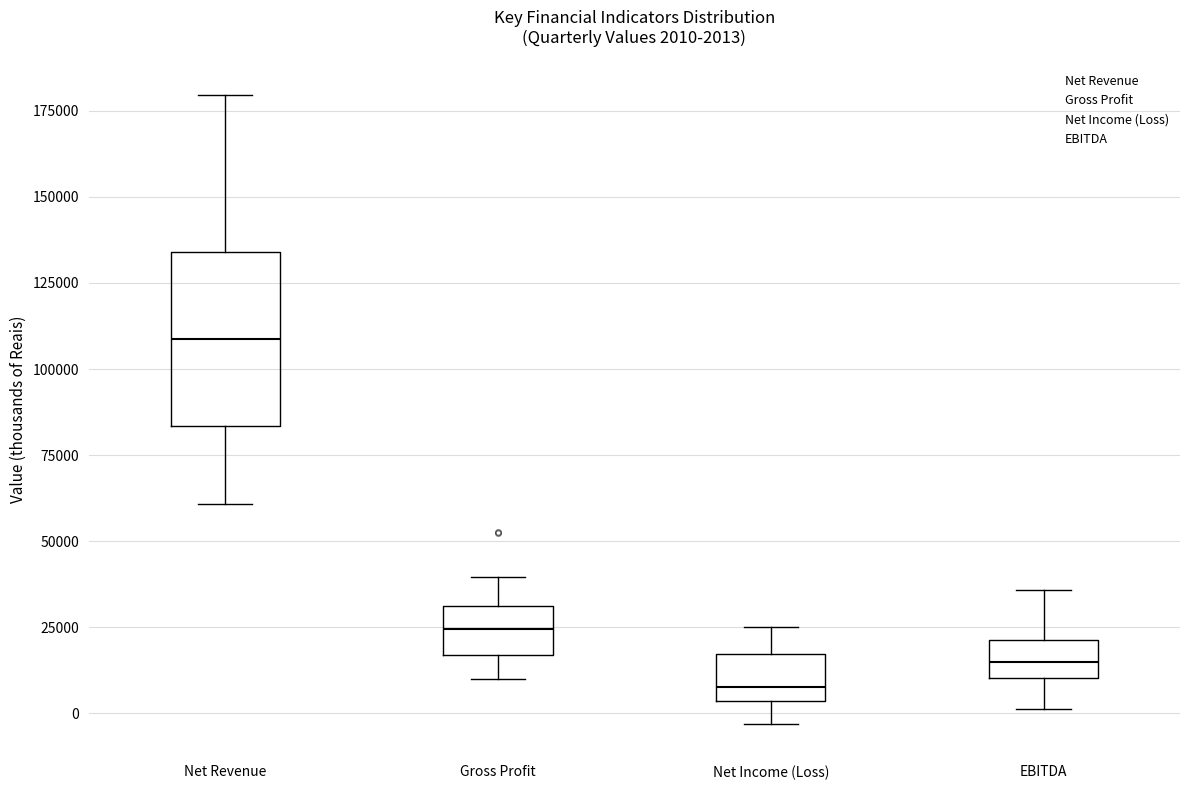

Which box has the lowest median line?

Net Income (Loss)